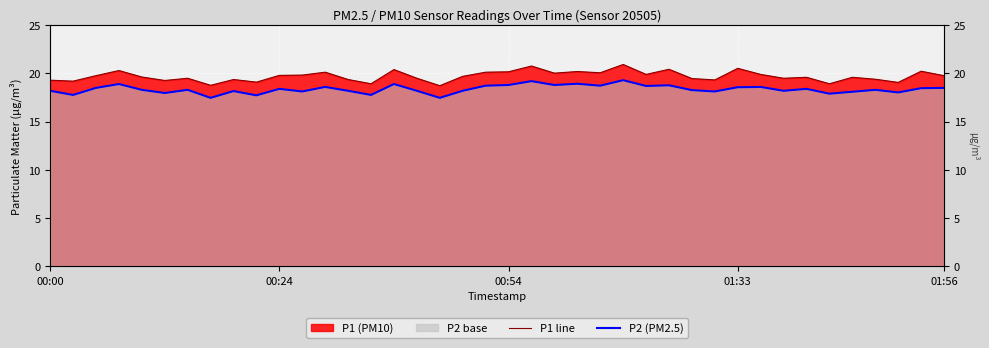

Reading left to right, extract all data points from this chart.

P1 line: 19.3	19.2	19.8	20.3	19.6	19.3	19.5	18.8	19.4	19.1	19.8	19.8	20.1	19.4	18.9	20.4	19.5	18.7	19.7	20.1	20.2	20.8	20.0	20.2	20.1	20.9	19.9	20.4	19.5	19.3	20.5	19.9	19.5	19.6	18.9	19.6	19.4	19.1	20.2	19.8
P2 (PM2.5): 18.2	17.8	18.5	18.9	18.3	18.0	18.3	17.5	18.2	17.7	18.4	18.1	18.6	18.2	17.8	18.9	18.2	17.5	18.2	18.7	18.8	19.2	18.8	18.9	18.7	19.3	18.7	18.8	18.3	18.1	18.6	18.6	18.2	18.4	17.9	18.1	18.3	18.0	18.5	18.5